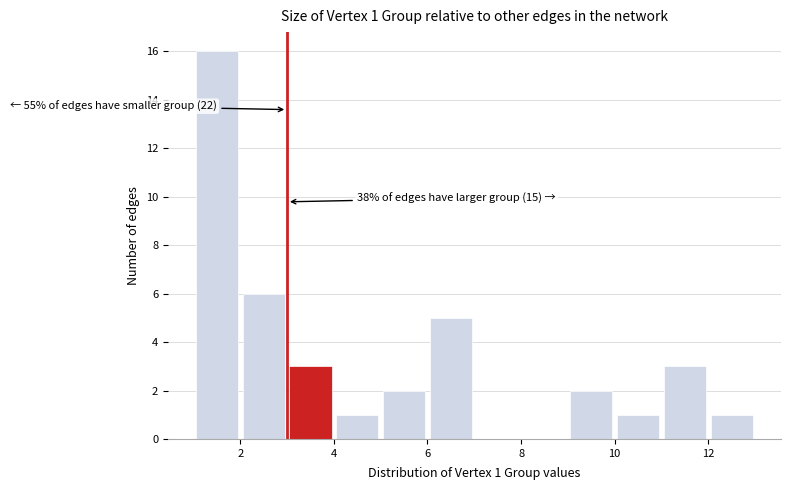

Which range on the x-axis has the tallest bar?

1 to 2